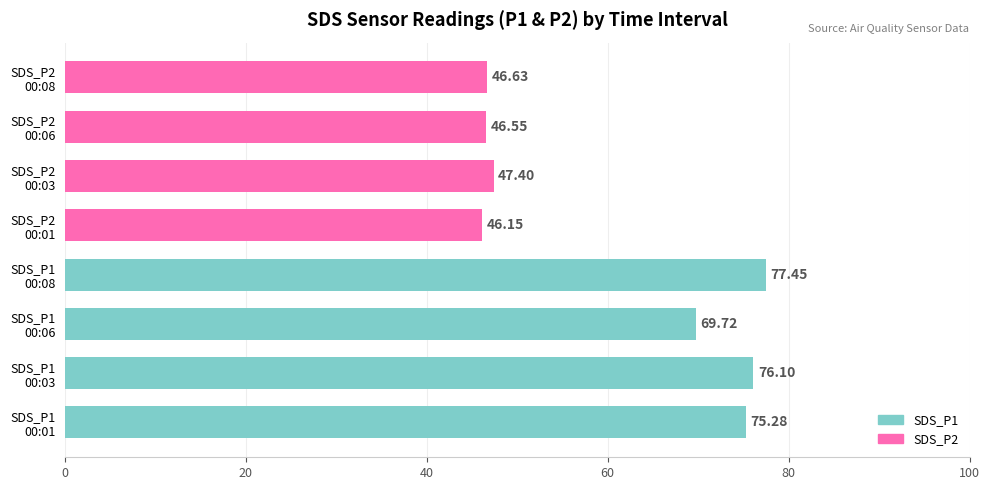

What is the sum of all values?

485.3